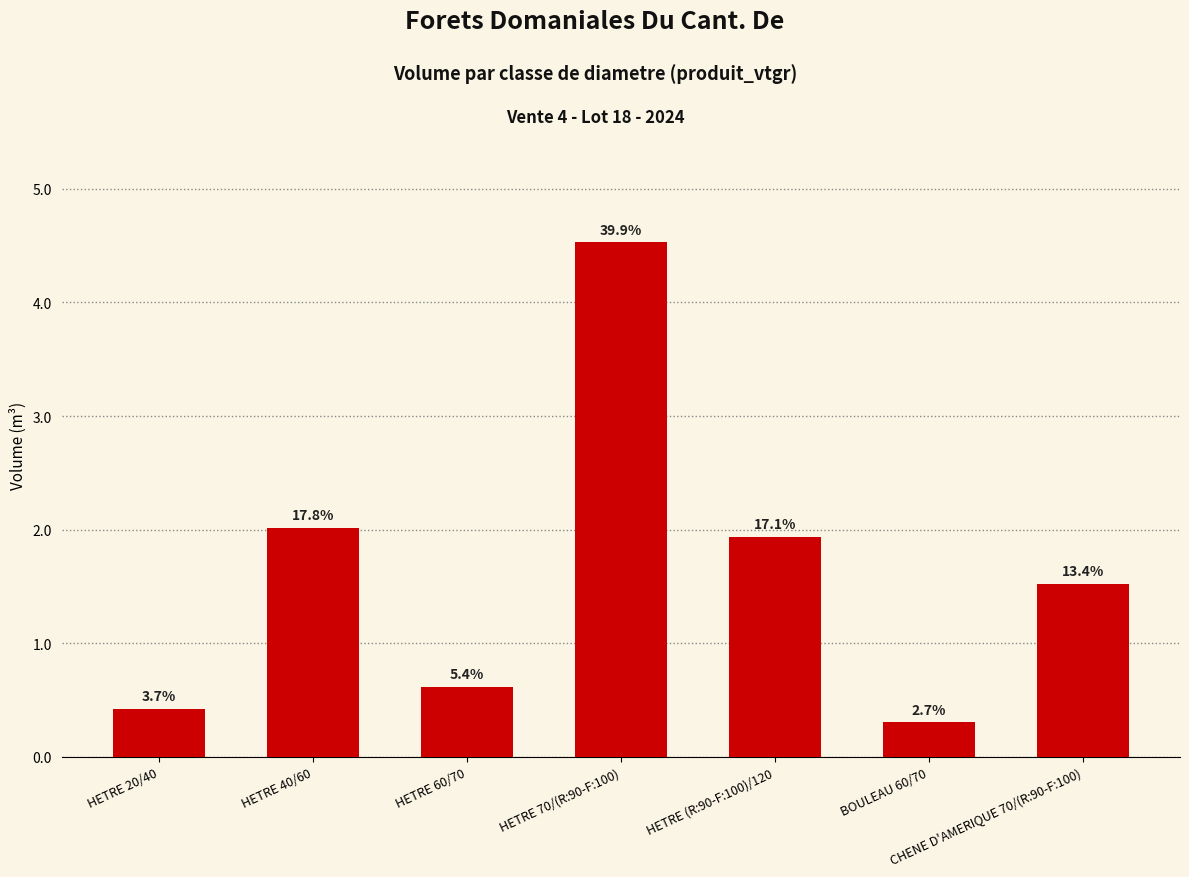

Rank the categories by value from lowest to highest.

BOULEAU 60/70, HETRE 20/40, HETRE 60/70, CHENE D'AMERIQUE 70/(R:90-F:100), HETRE (R:90-F:100)/120, HETRE 40/60, HETRE 70/(R:90-F:100)